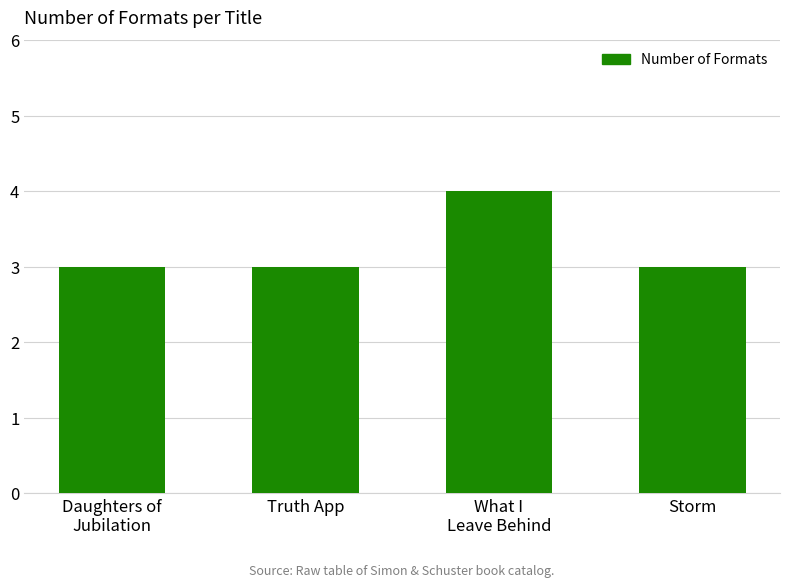

What position from the left is Truth App?

2